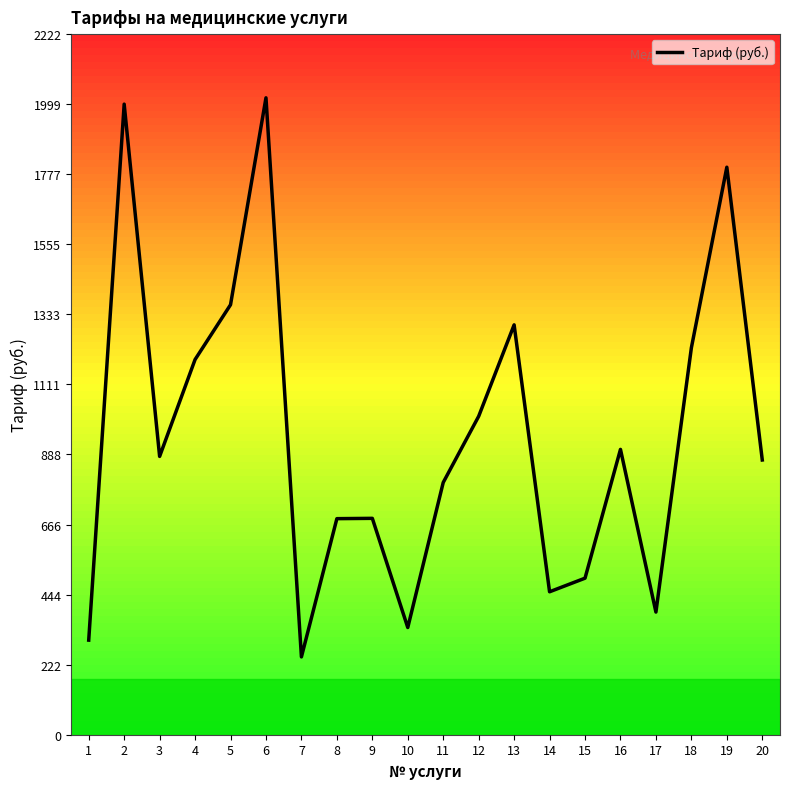

Where is the data nearest to the value 1133?

4